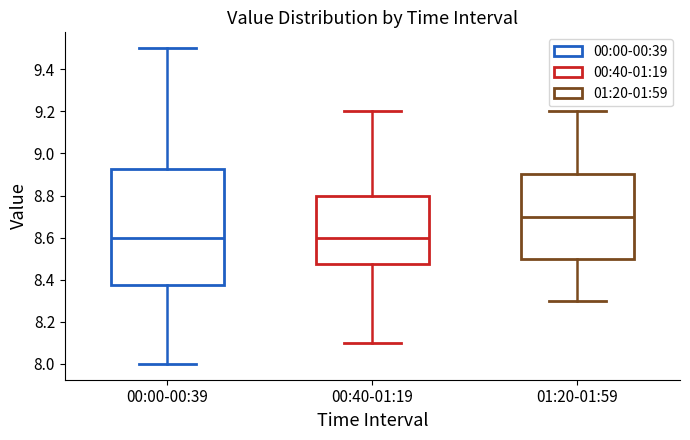

Reading left to right, transcribe this box plot: for each box, give where its median line is, the range the box spans, and where its two whiskers end, as read against the y-axis. The values are not printed on the chart, so give them approximately, as read against the axis.

00:00-00:39: median 8.60, box 8.38 to 8.92, whiskers 8.00 to 9.50
00:40-01:19: median 8.60, box 8.48 to 8.80, whiskers 8.10 to 9.20
01:20-01:59: median 8.70, box 8.50 to 8.90, whiskers 8.30 to 9.20